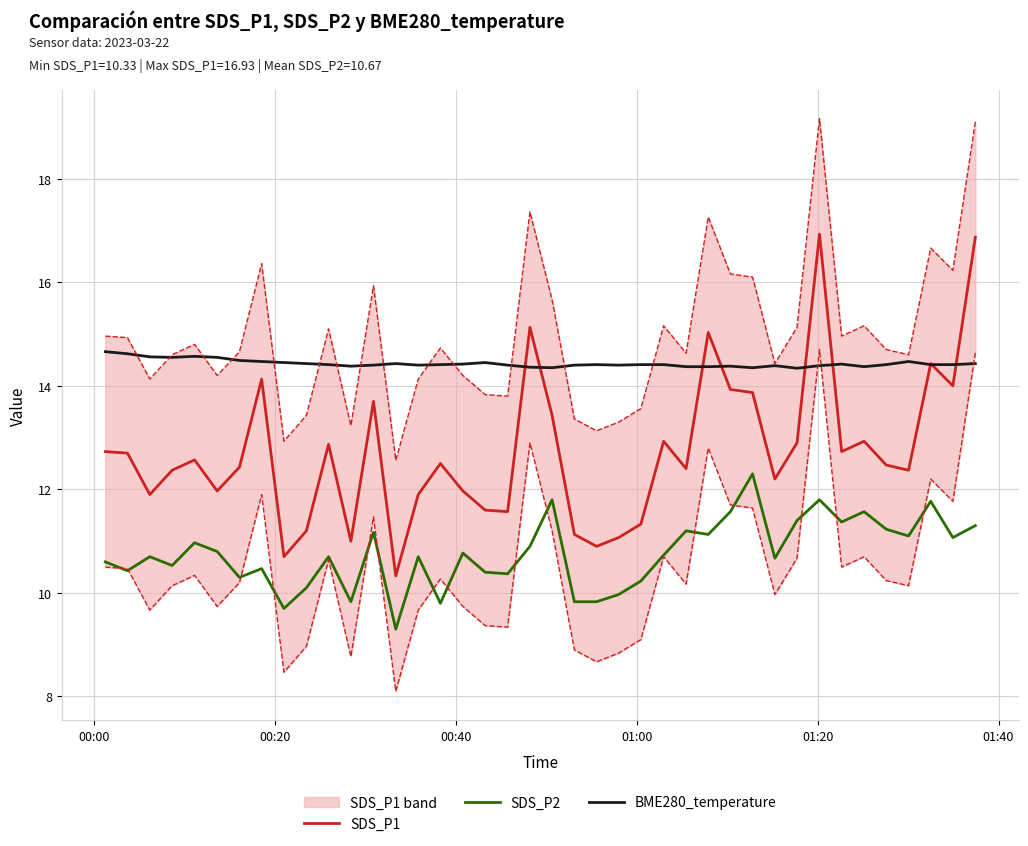

At how many categories does at least one series exceed 11?

40